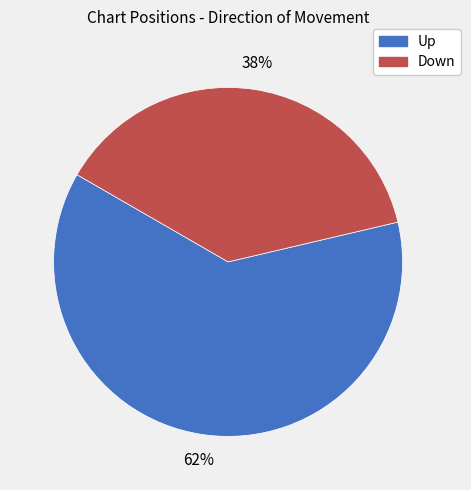

How many segments does this pie chart have?

2